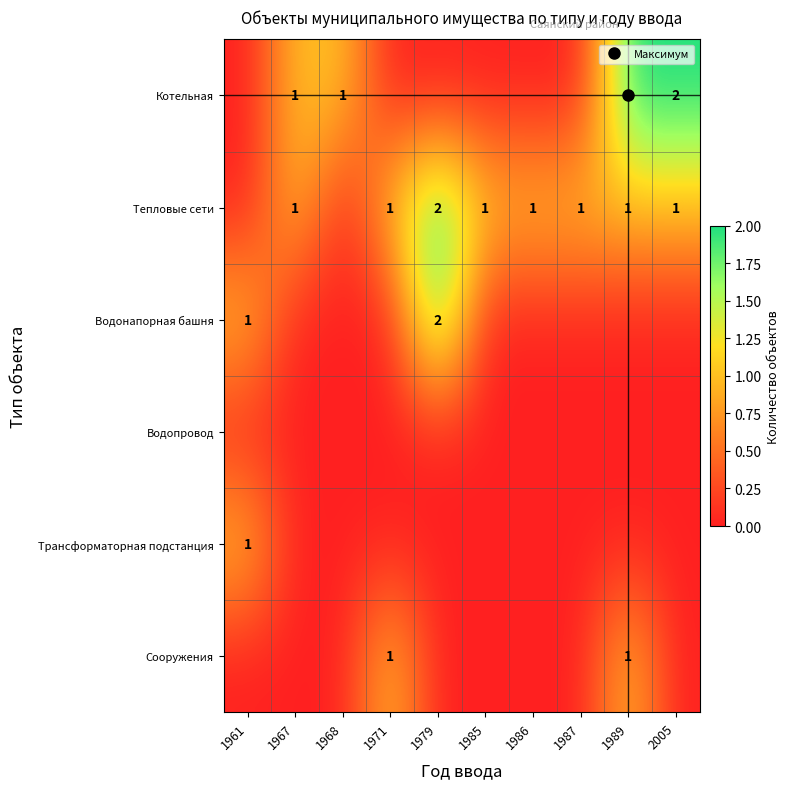

Which has a higher value, 1986 or 2005?

2005